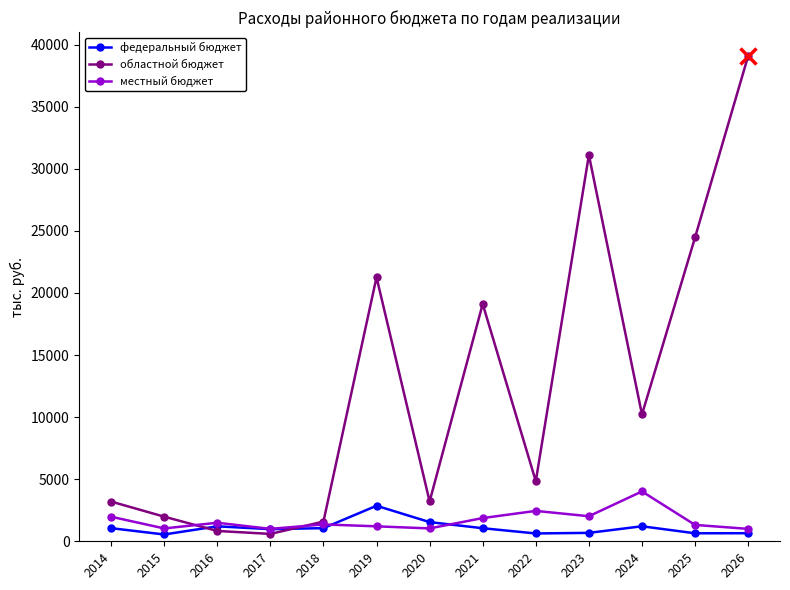

What is the total value across all series at 2014?

6237.3